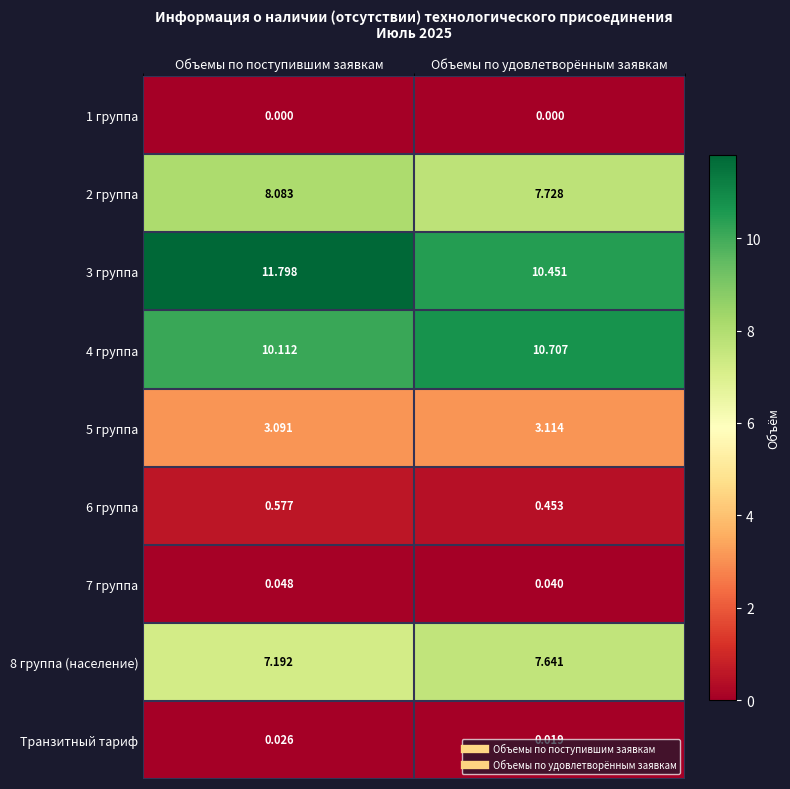

Is the value of 5 группа at Объемы по поступившим заявкам greater than the value of 2 группа at Объемы по поступившим заявкам?

No